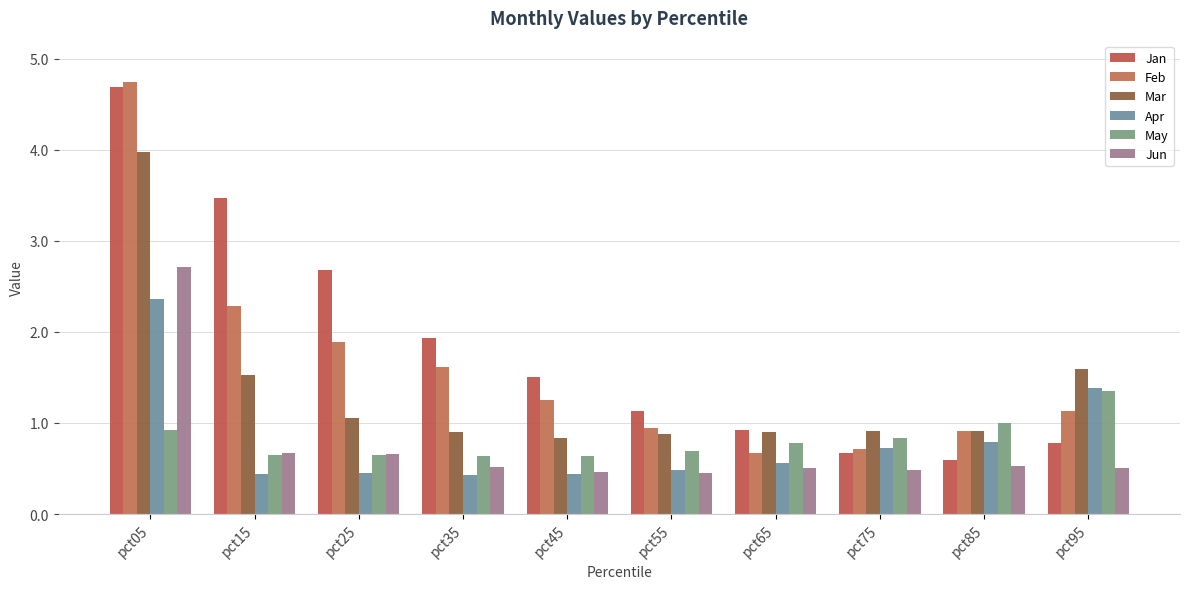

How many series are shown in this chart?

6